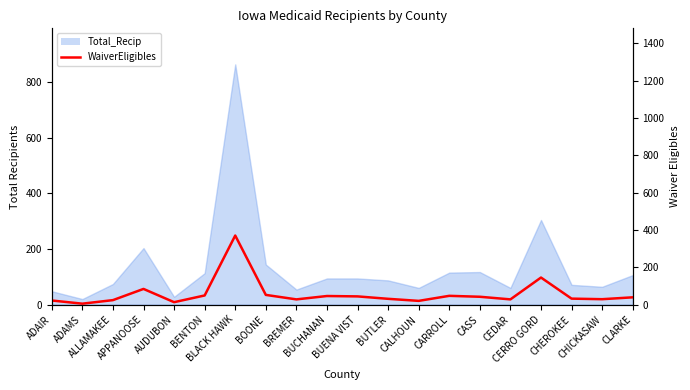

Does the chart display data point markers on the line(s)?

No